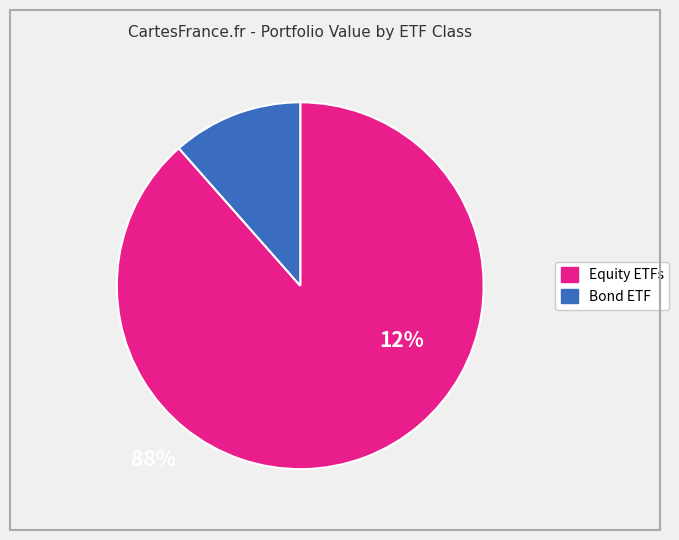

Does any single category account for the majority?

Yes